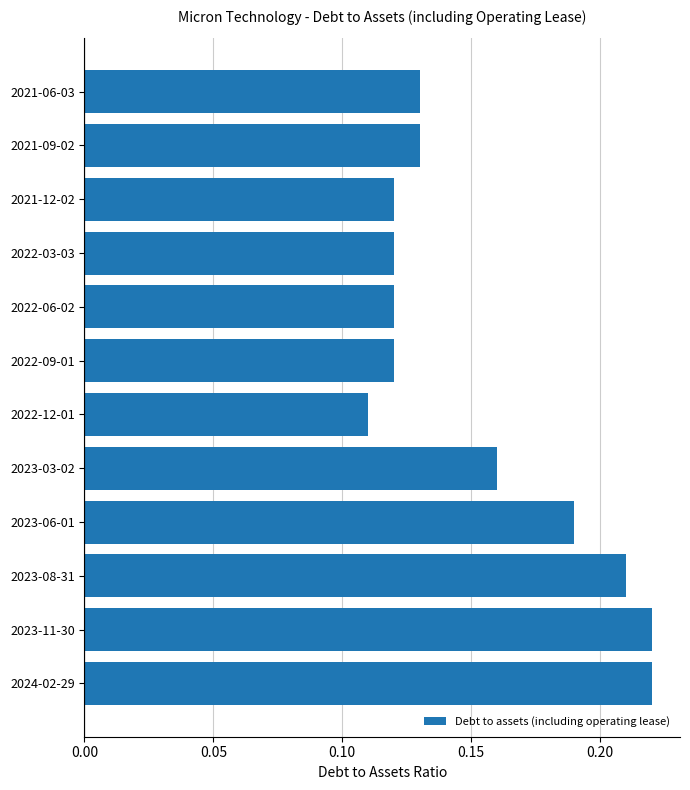

Between 2024-02-29 and 2022-03-03, which is larger?

2024-02-29